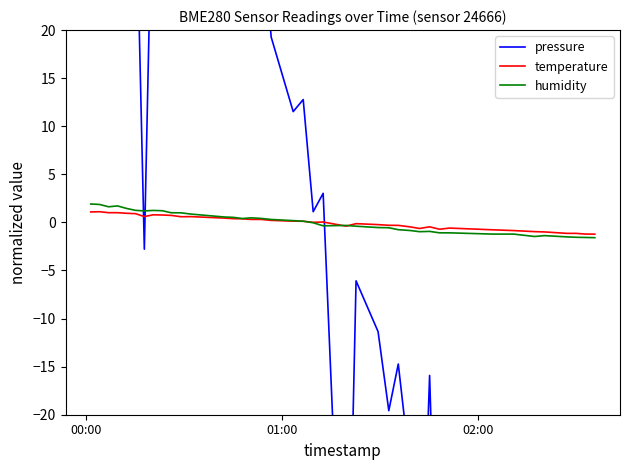

What is the minimum value for temperature?

-1.2